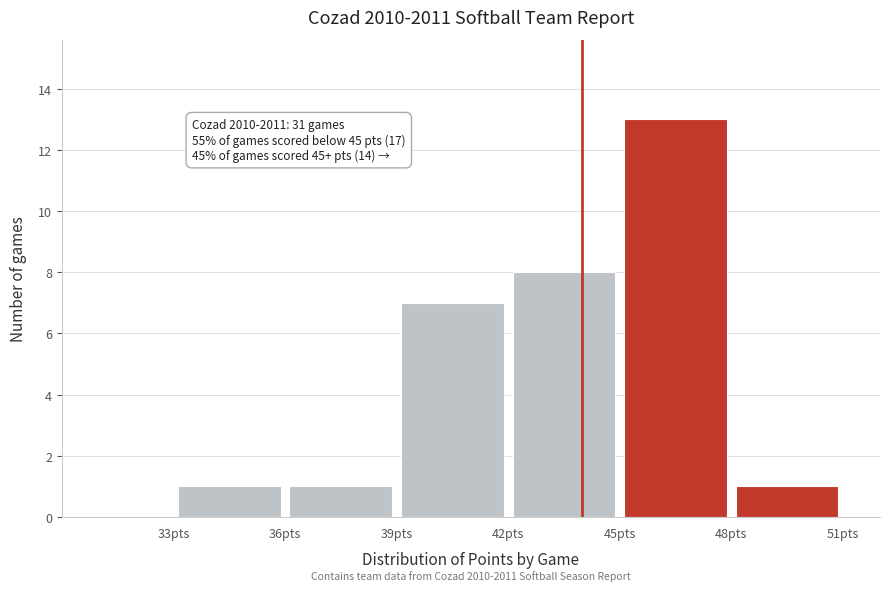

Over which range of the x-axis is the bar tallest?

45 to 48